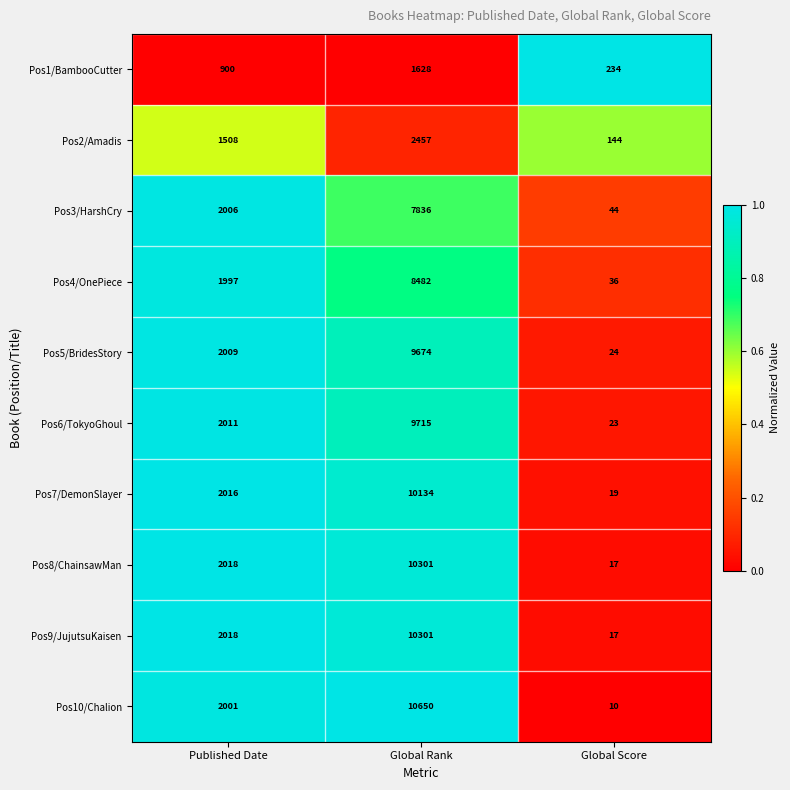

What is the difference between the maximum and minimum values in the Pos1/BambooCutter series?

1394